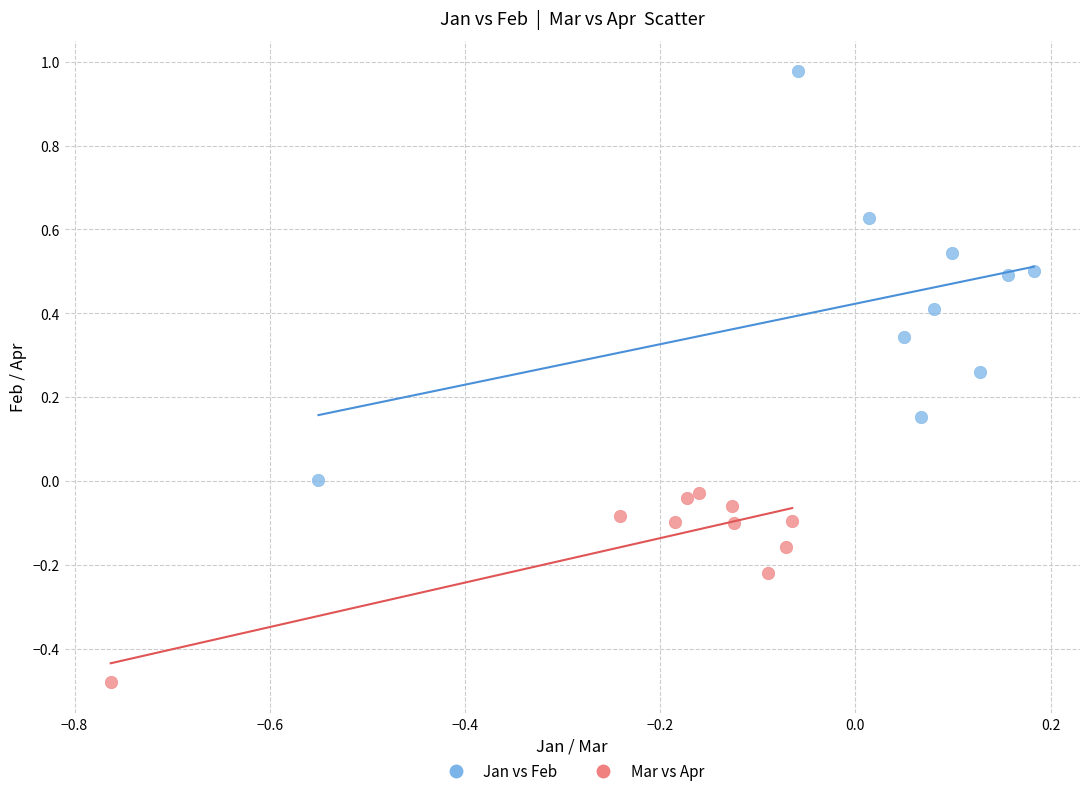

Which series contains the lowest Y value?

Mar vs Apr